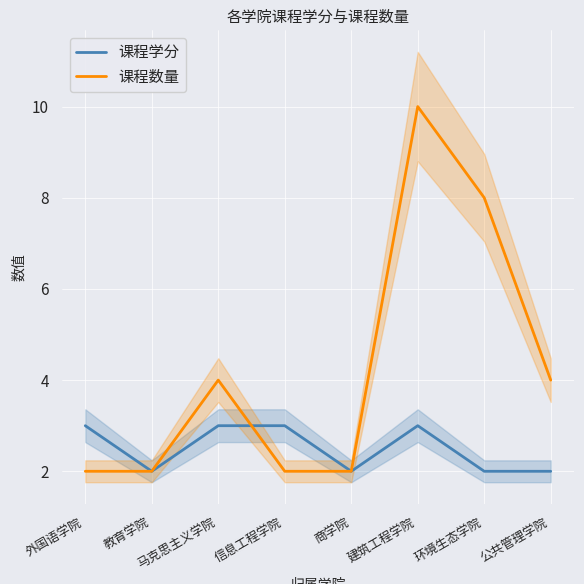

In 课程学分, how many points are lower than both neighbors (excluding endpoints)?

2